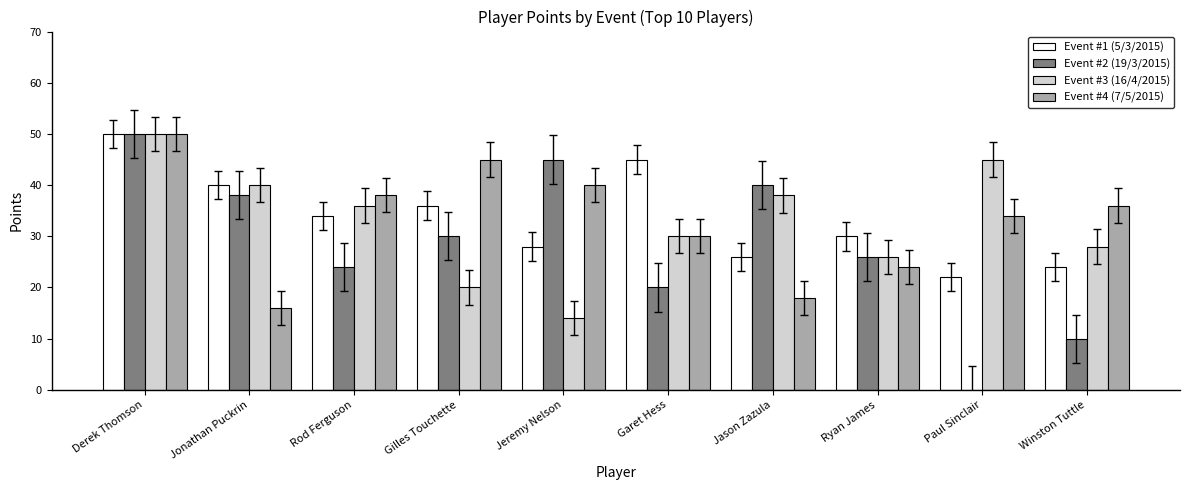

The value of Event #1 (5/3/2015) at Jeremy Nelson is 28. True or false?

True